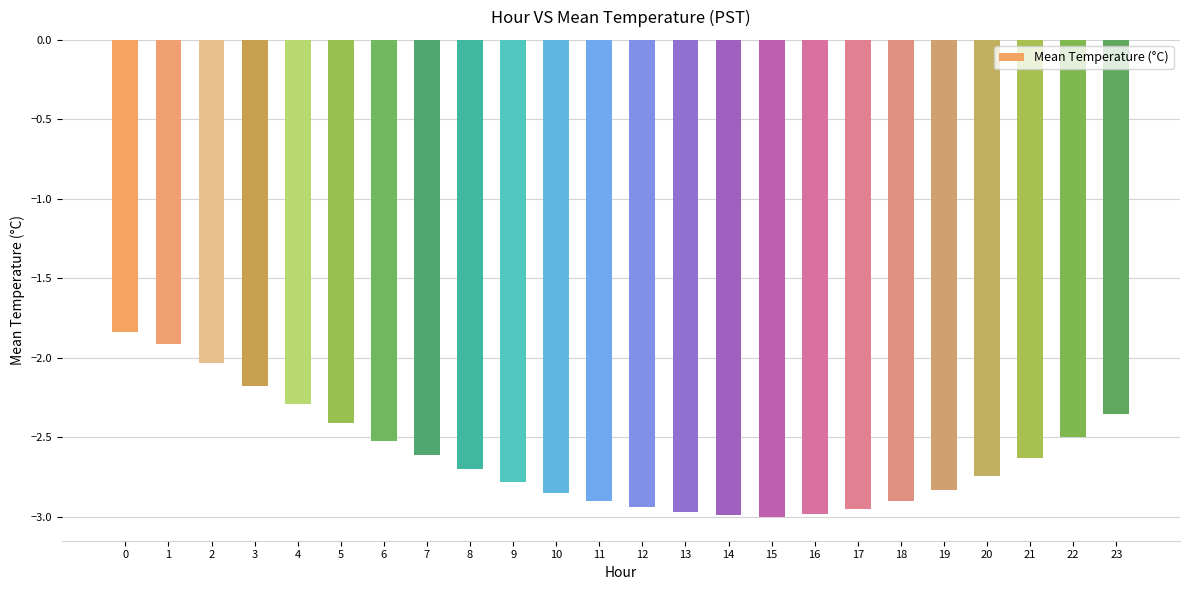

Count the number of categories in the chart.

24